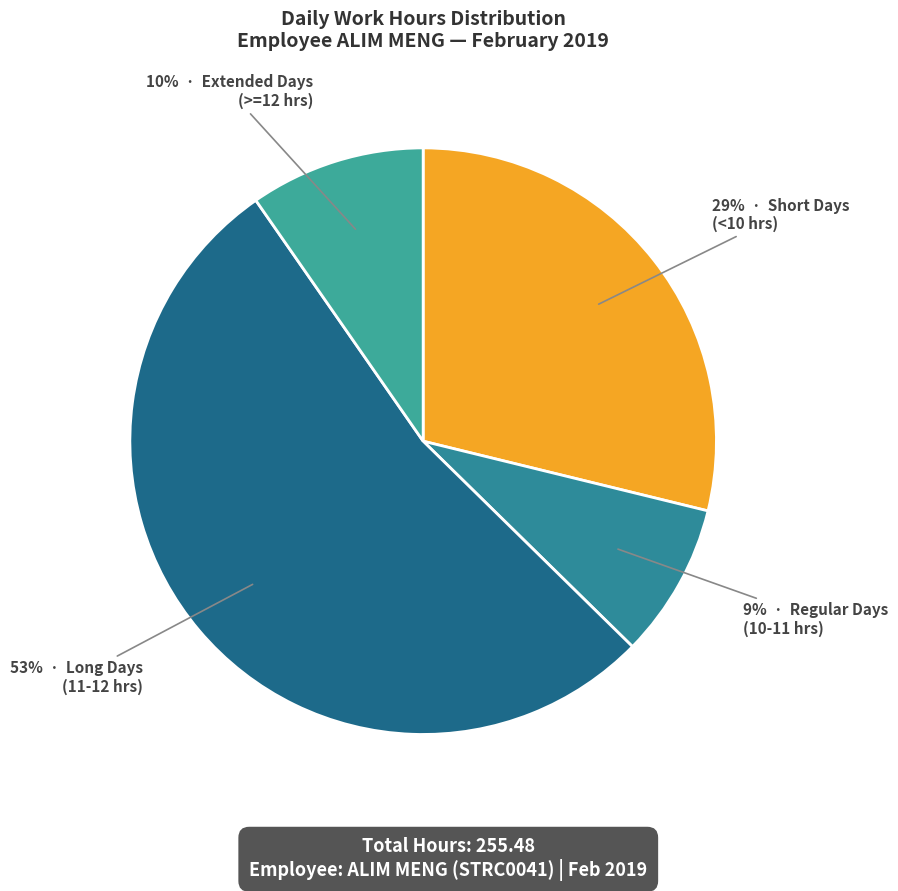

How many segments does this pie chart have?

4